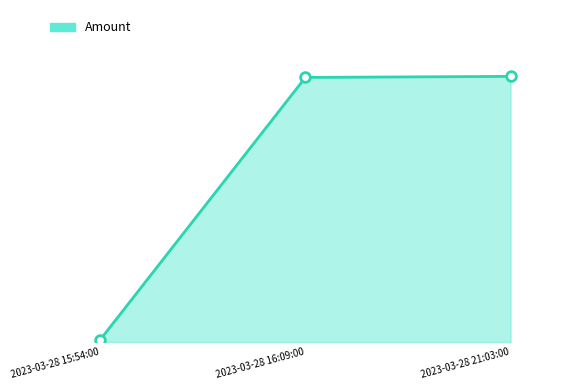

What is the label of the 3rd point from the left?

2023-03-28 21:03:00